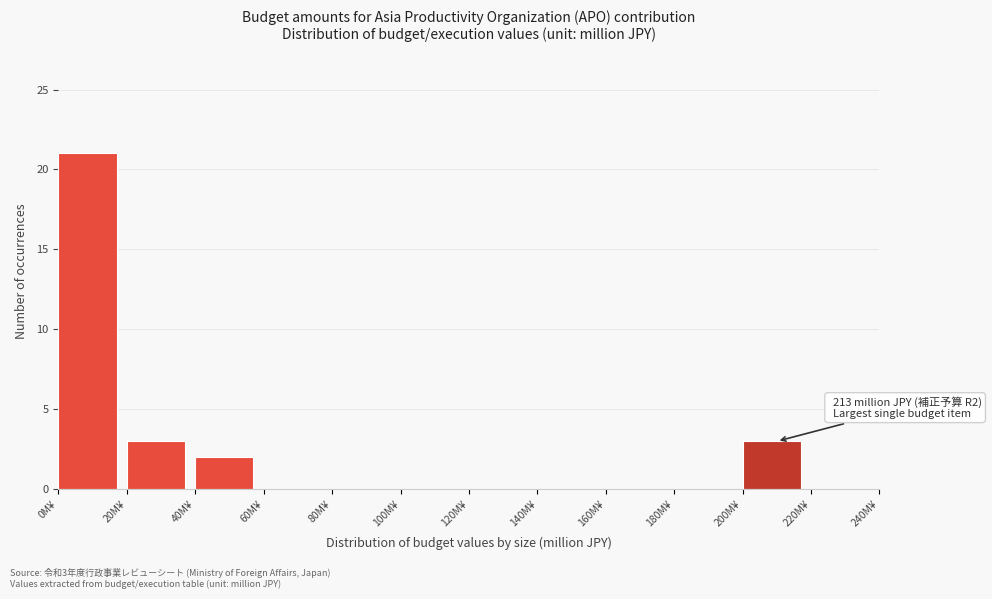

Over which range of the x-axis is the bar tallest?

0 to 20